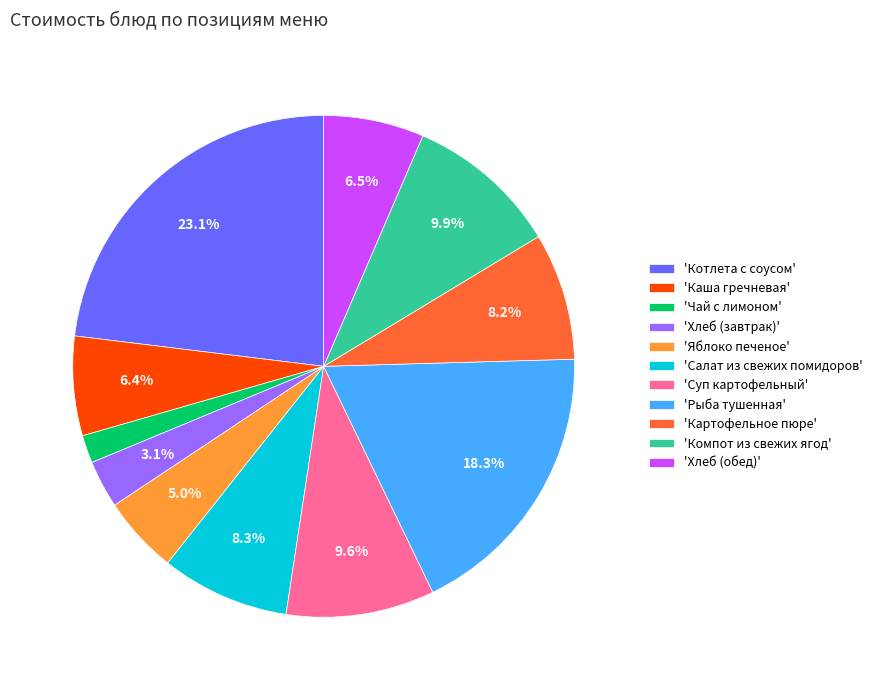

Which slice is the largest?

'Котлета с соусом'